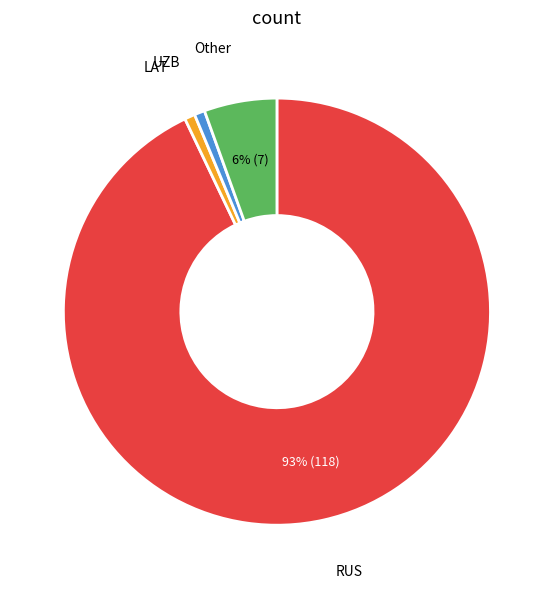

To the nearest percent, what is the average slice percentage?

25%